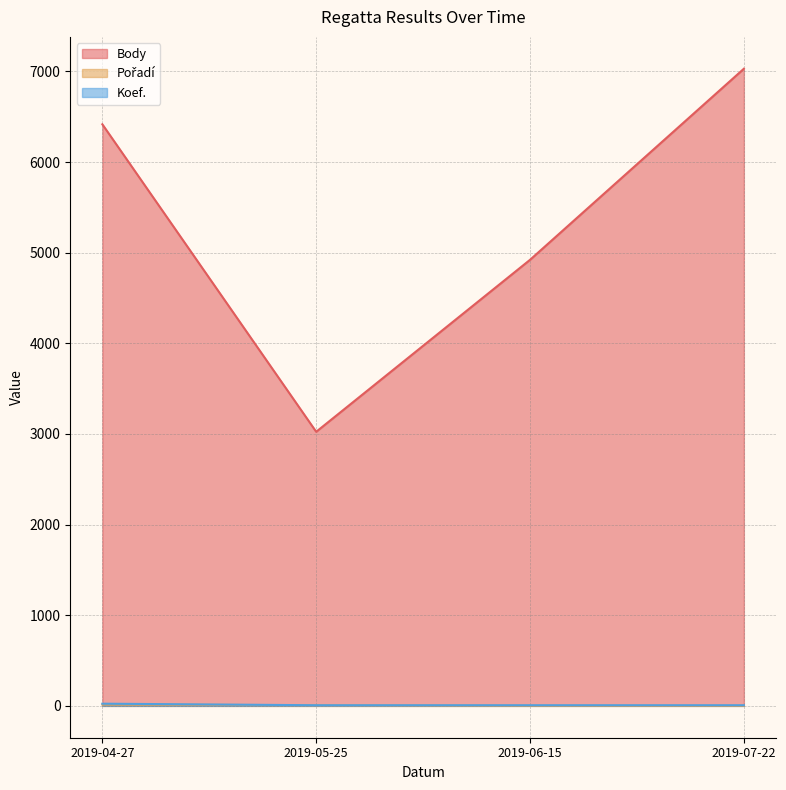

List the labels in order of Pořadí value, largest first.

2019-04-27, 2019-05-25, 2019-06-15, 2019-07-22